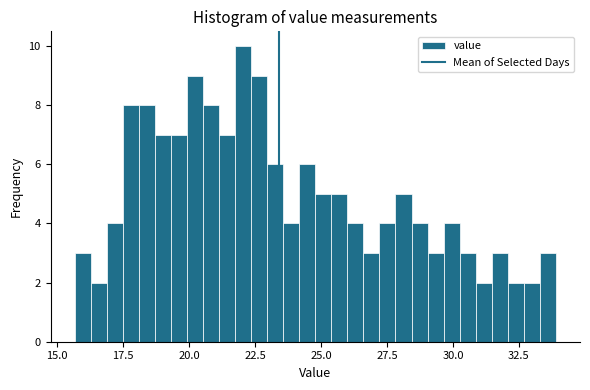

Read against the x-axis, roughly where is the centre of the tallest bar?

22.0